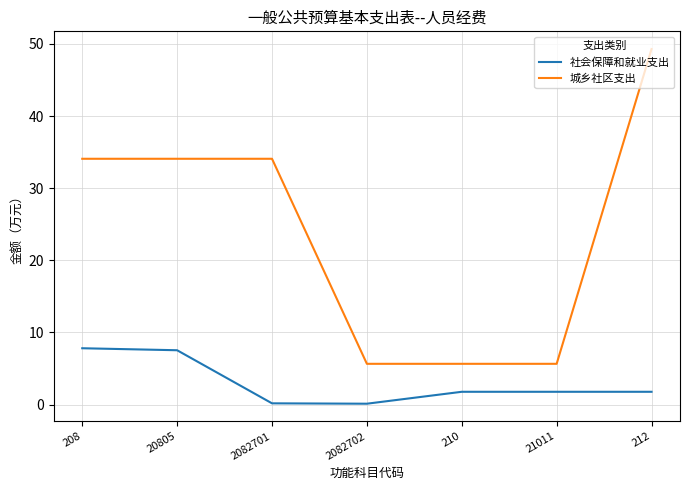

Rank the series at 212 from highest to lowest value.

城乡社区支出, 社会保障和就业支出